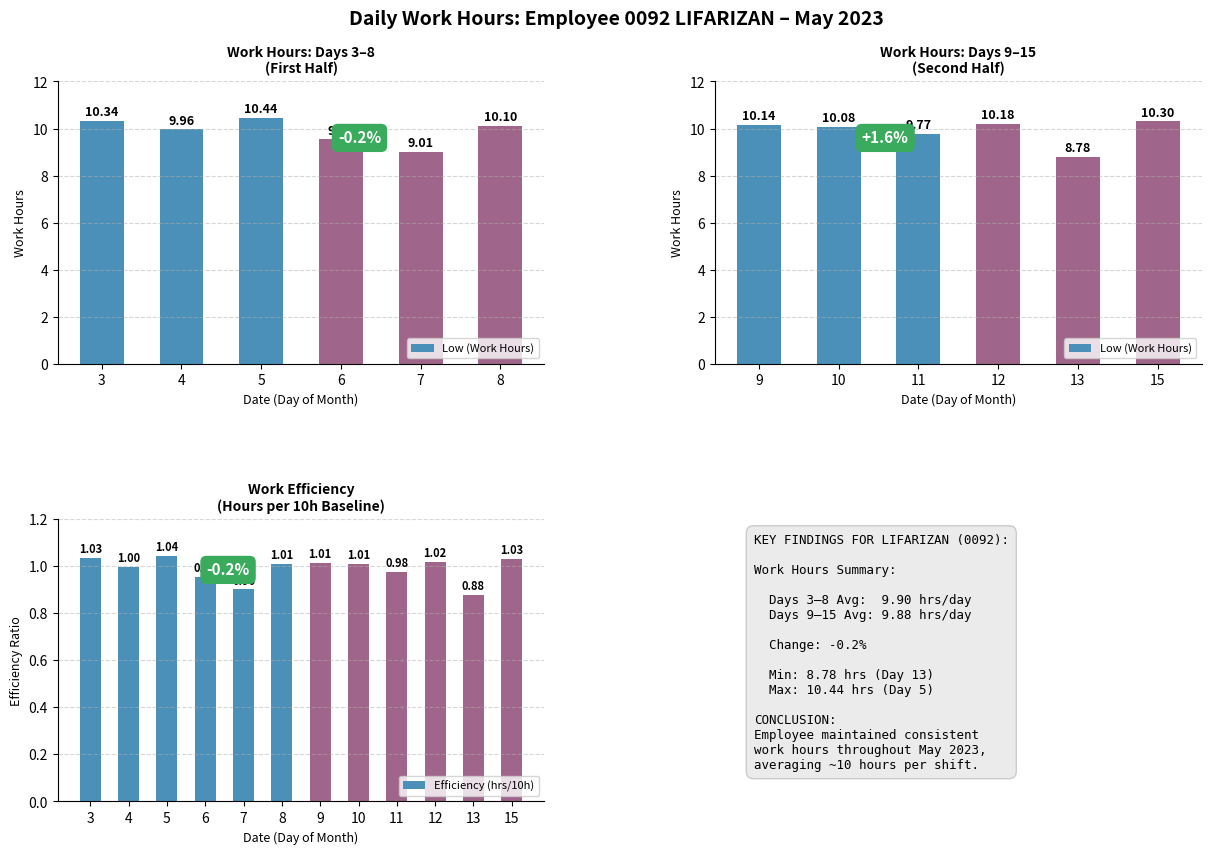

What is the minimum value shown in the chart?

0.9